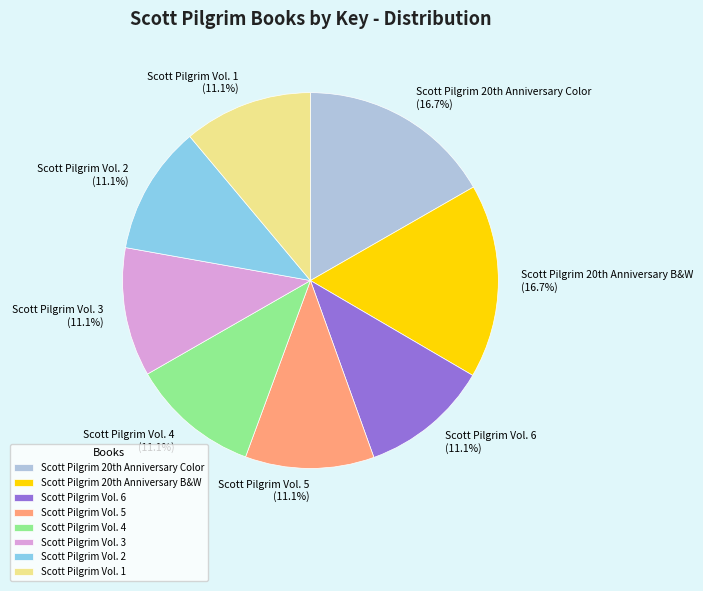

To the nearest percent, what is the difference between the largest and smallest slice percentages?

6%